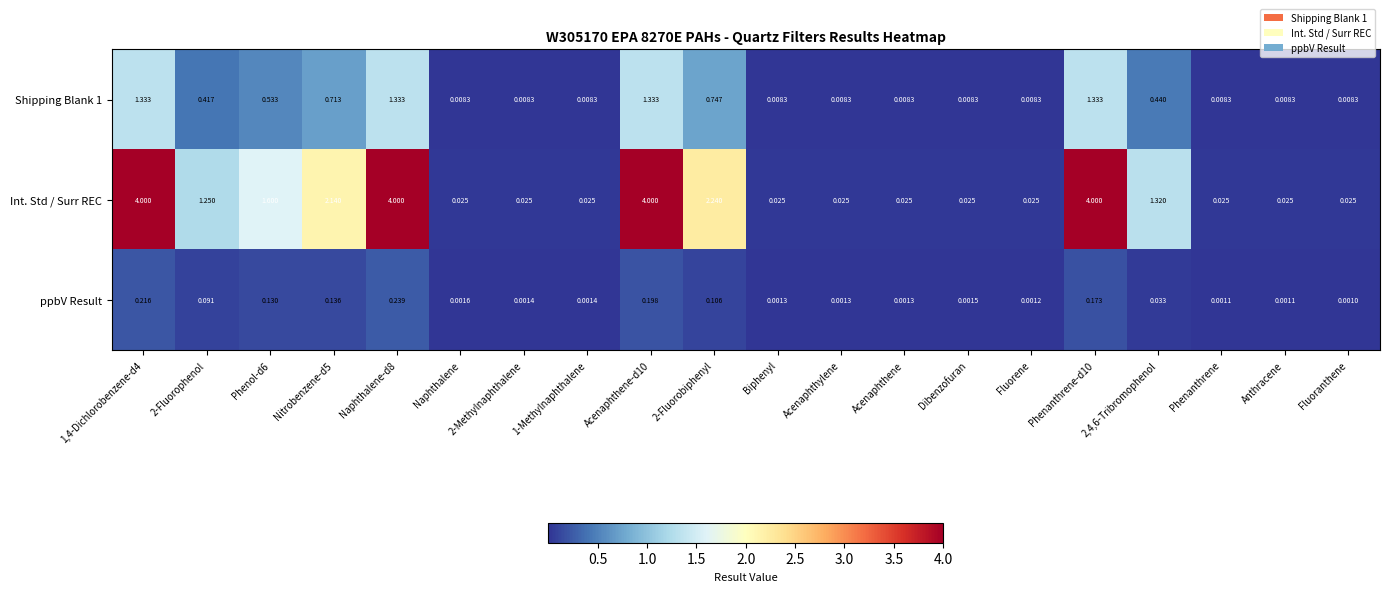

Where is ppbV Result nearest to the value 0?

Fluoranthene